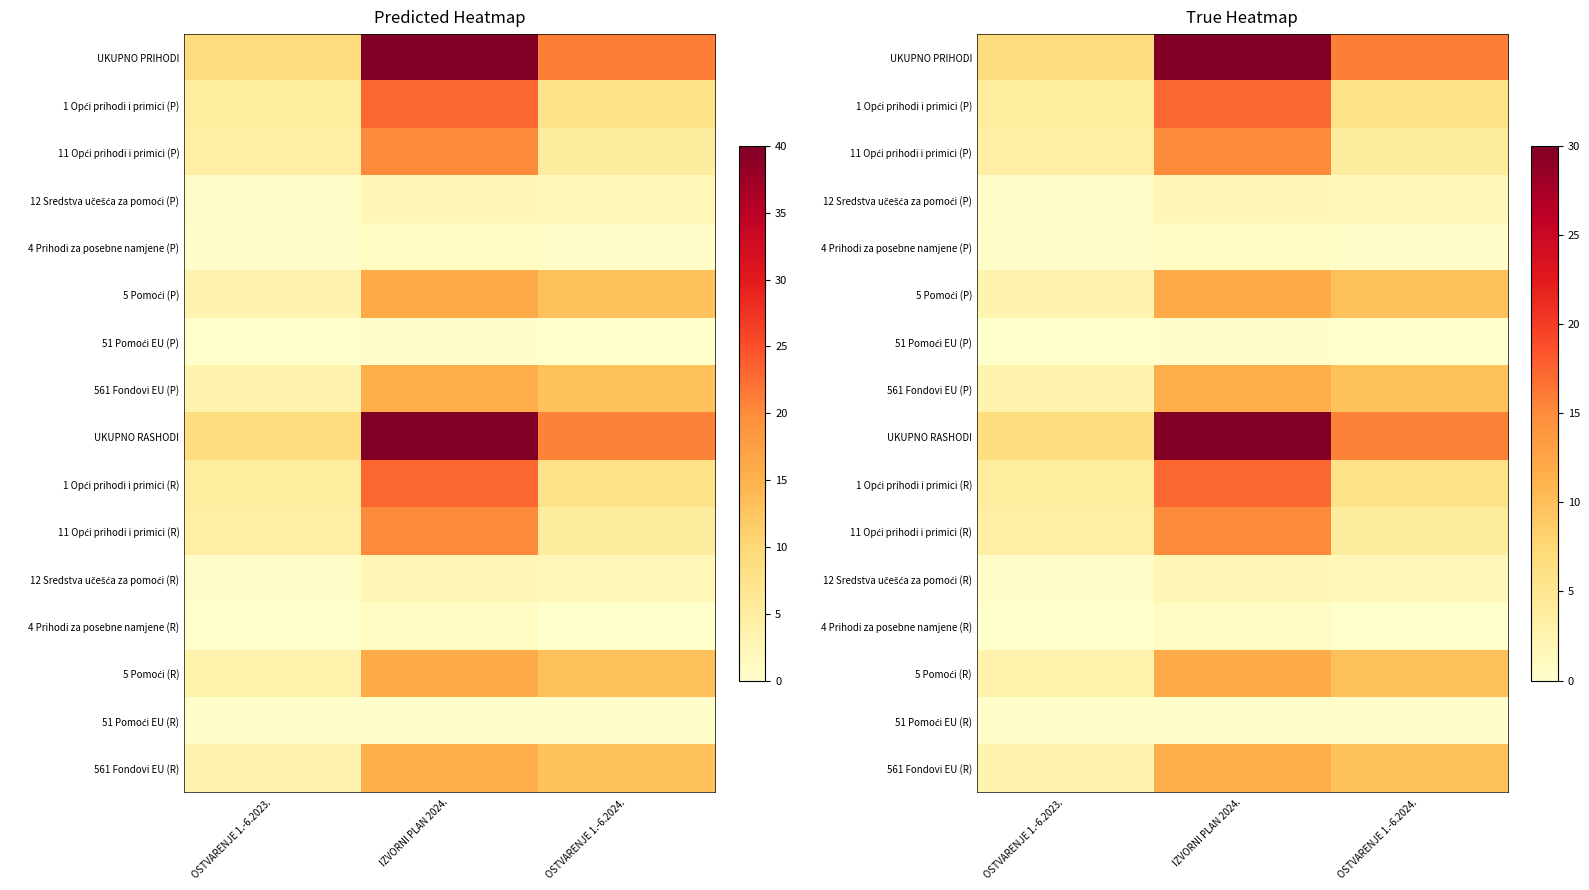

What is the difference between the 51 Pomoći EU (P) values at IZVORNI PLAN 2024. and OSTVARENJE 1.-6.2023.?

0.3